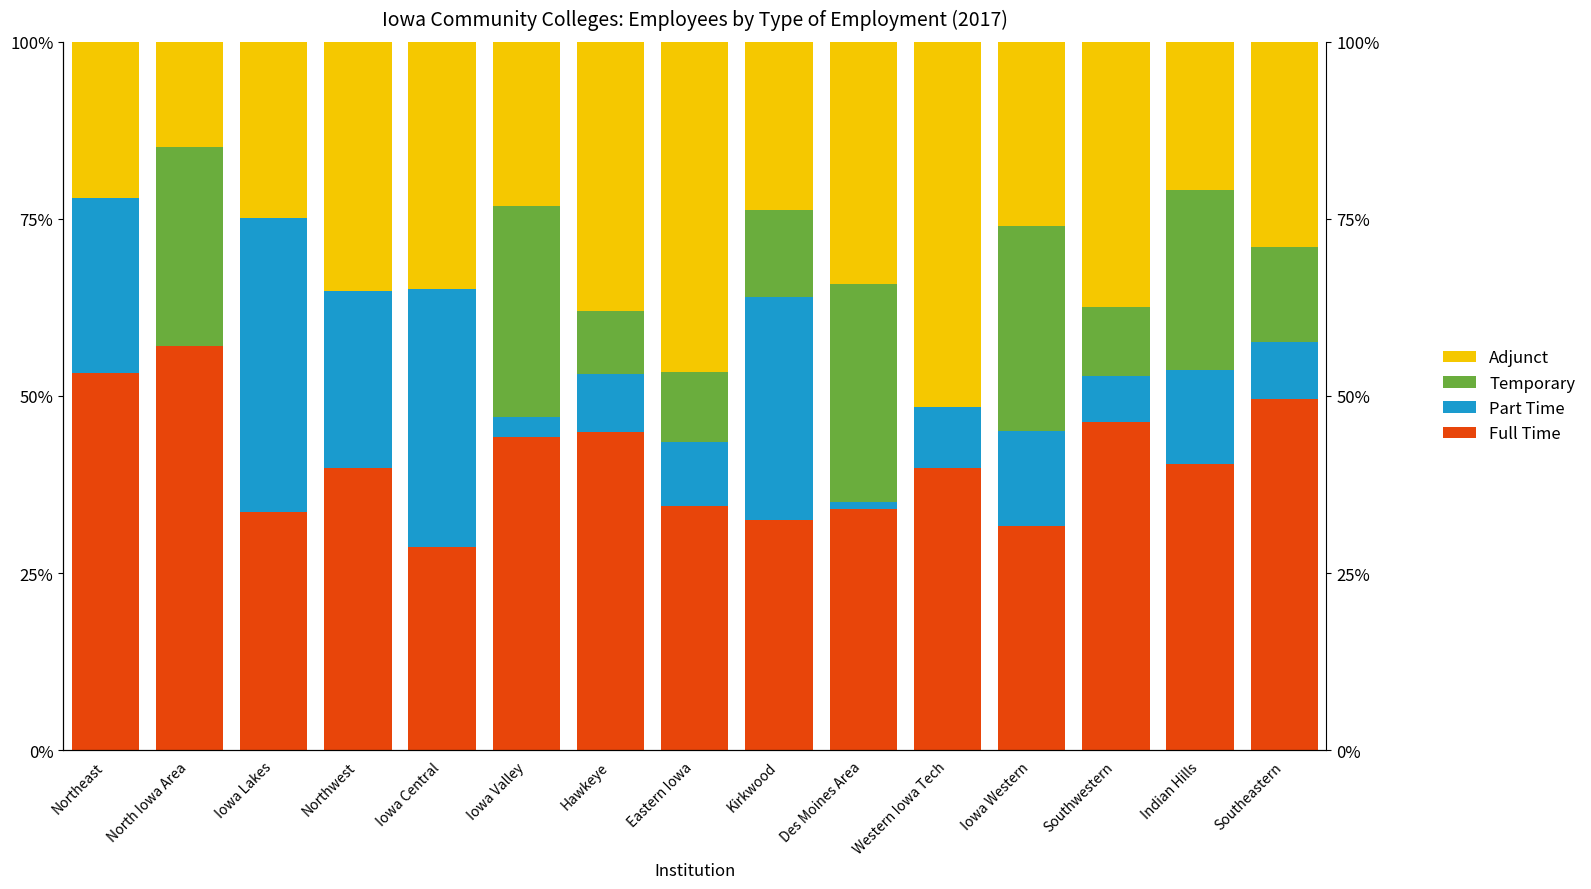

How many data points in Full Time are above 39?

9